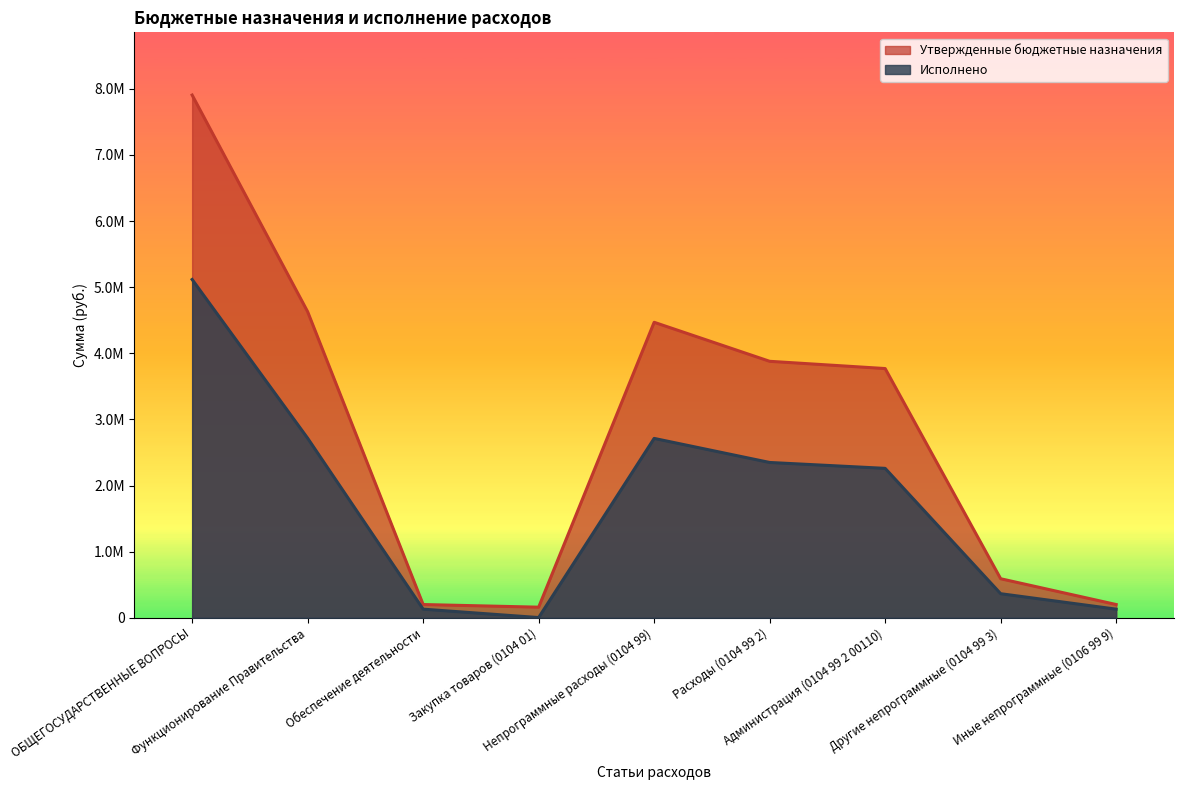

Does the chart display data point markers on the line(s)?

No